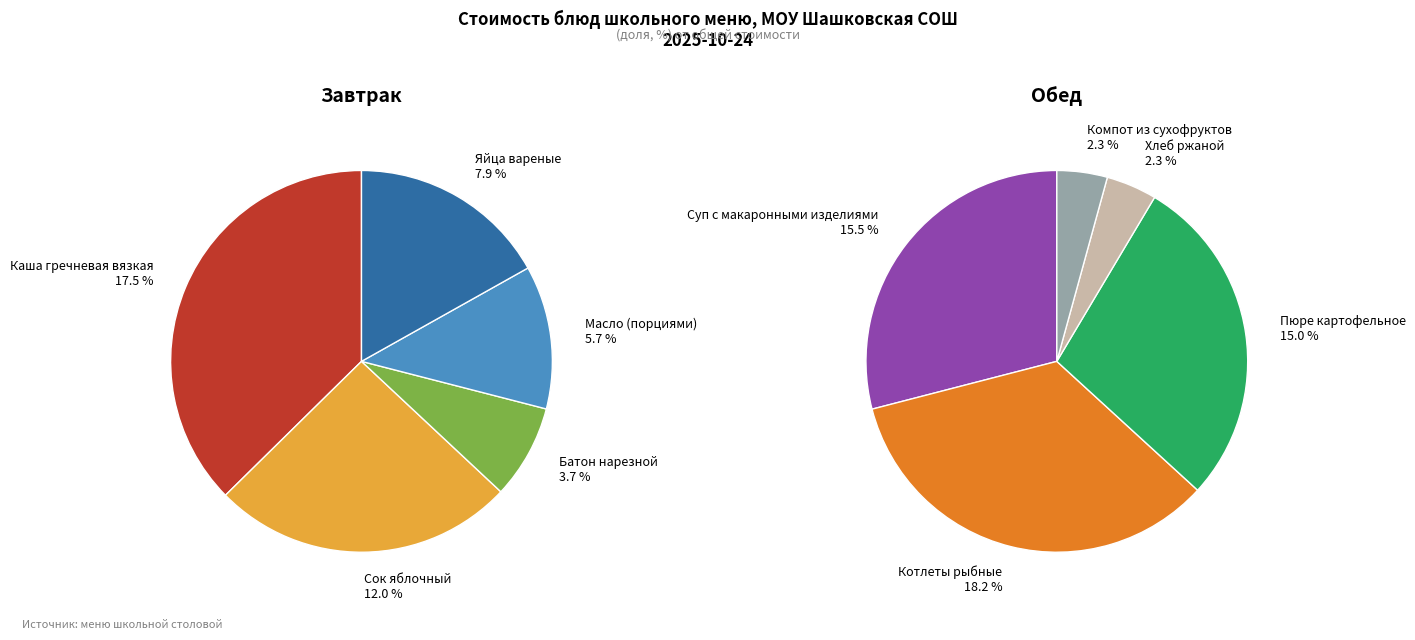

True or false: Сок яблочный accounts for 26% of the total.

False